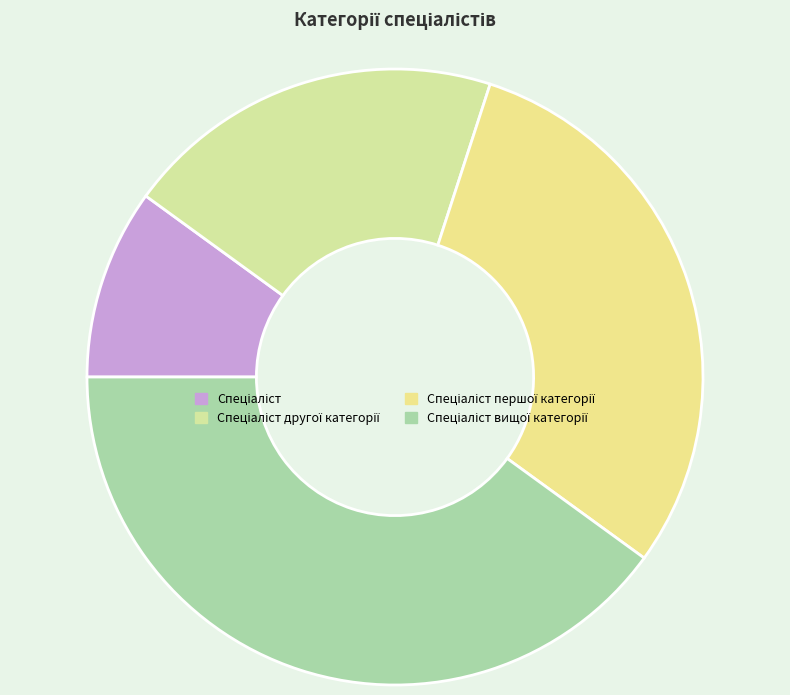

Count the number of slices in the pie.

4